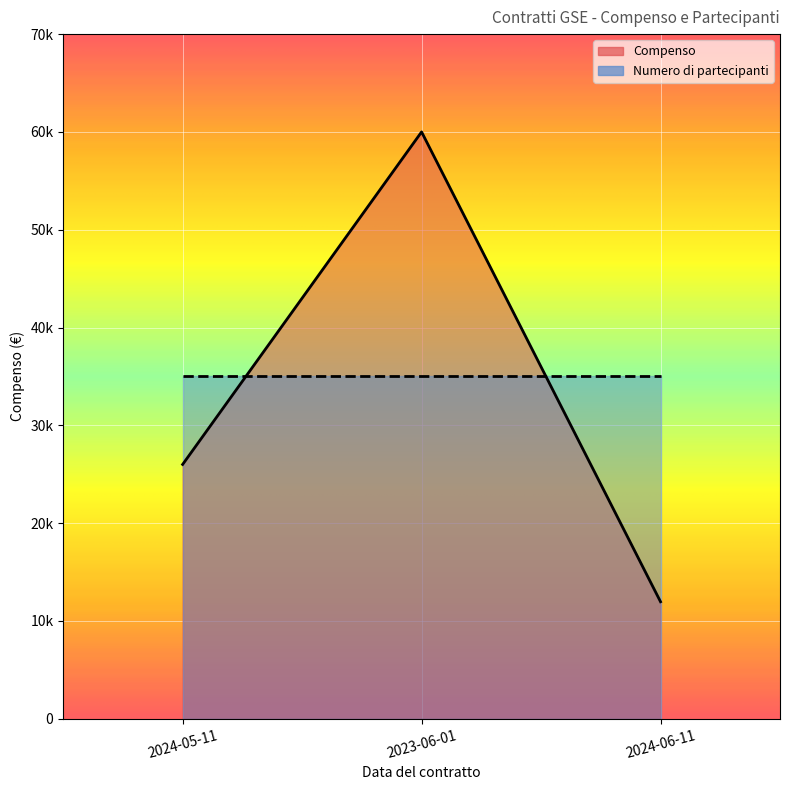

Is it true that the value at 2023-06-01 is 40867?

False